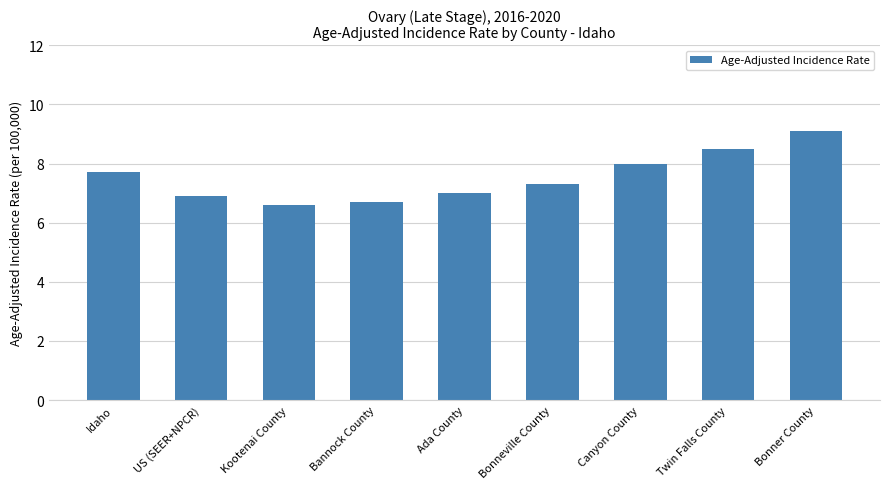

What is the average value?

7.5